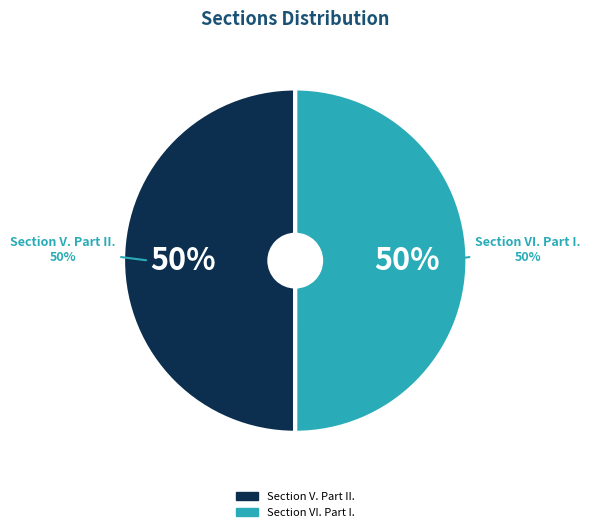

How many segments does this pie chart have?

2